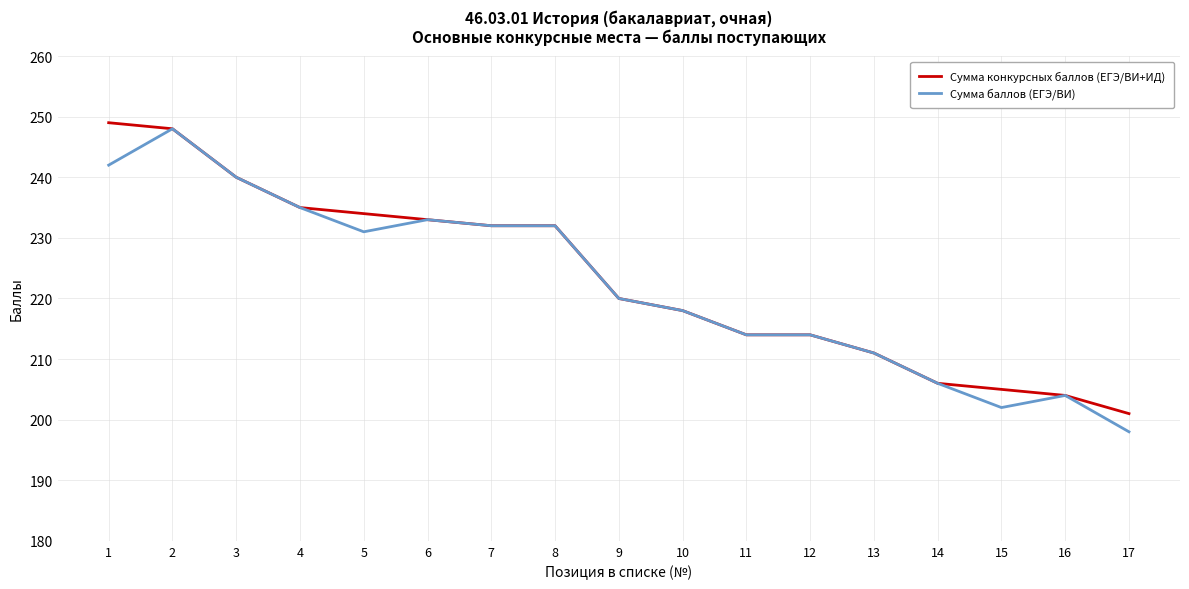

Rank the series by their average value, from lowest to highest.

Сумма баллов (ЕГЭ/ВИ), Сумма конкурсных баллов (ЕГЭ/ВИ+ИД)